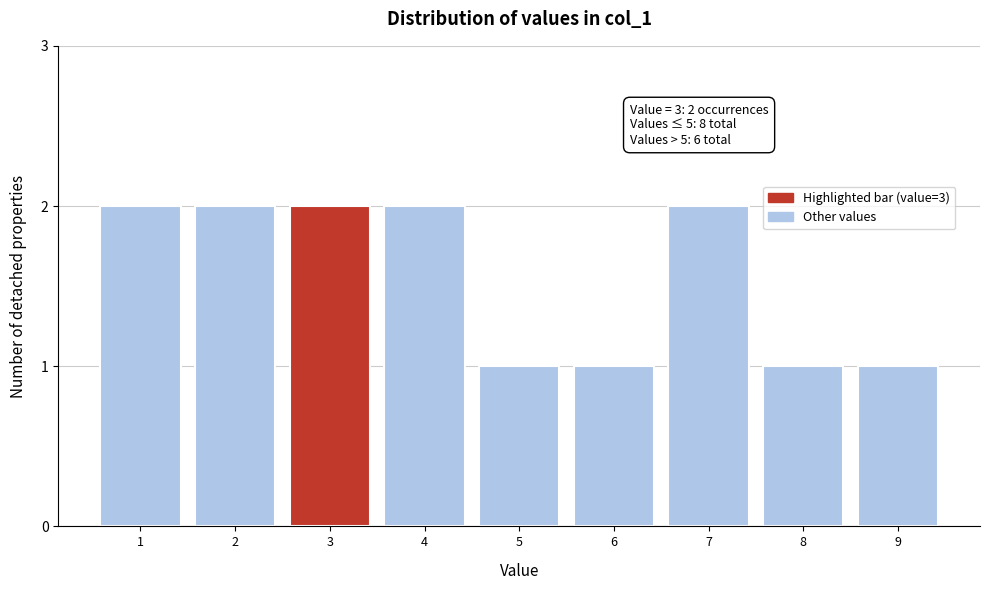

Reading right to left, what are all the values shown in this chart?

1	1	2	1	1	2	2	2	2